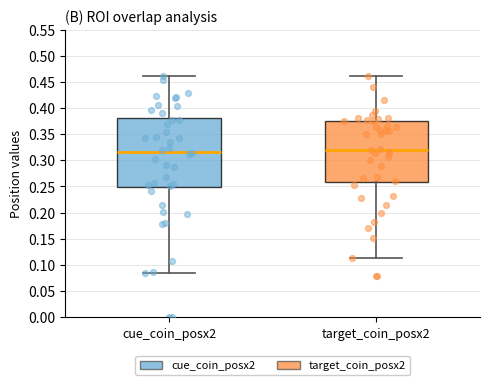

Reading left to right, read every box against the y-axis: the position of its median line, the range the box covers, and the ends of its whiskers. The values are not printed on the chart, so give them approximately, as read against the axis.

cue_coin_posx2: median 0.315, box 0.250 to 0.380, whiskers 0.085 to 0.460
target_coin_posx2: median 0.320, box 0.260 to 0.375, whiskers 0.115 to 0.460